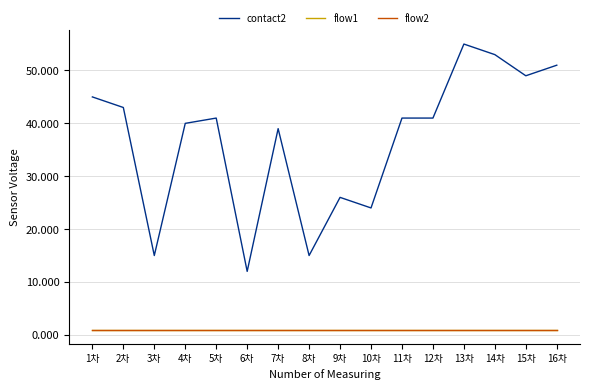

Does the chart have visible grid lines?

Yes